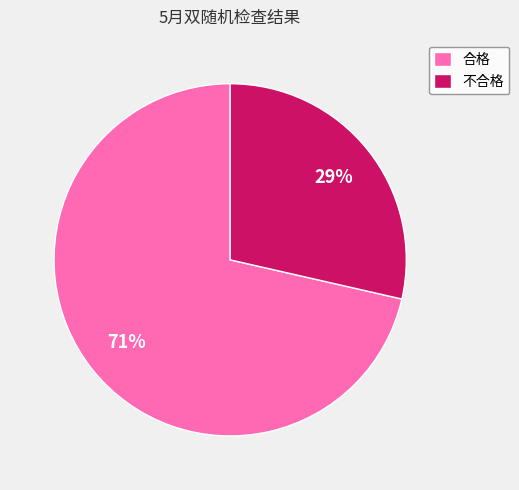

To the nearest percent, what portion does 合格 represent?

71%